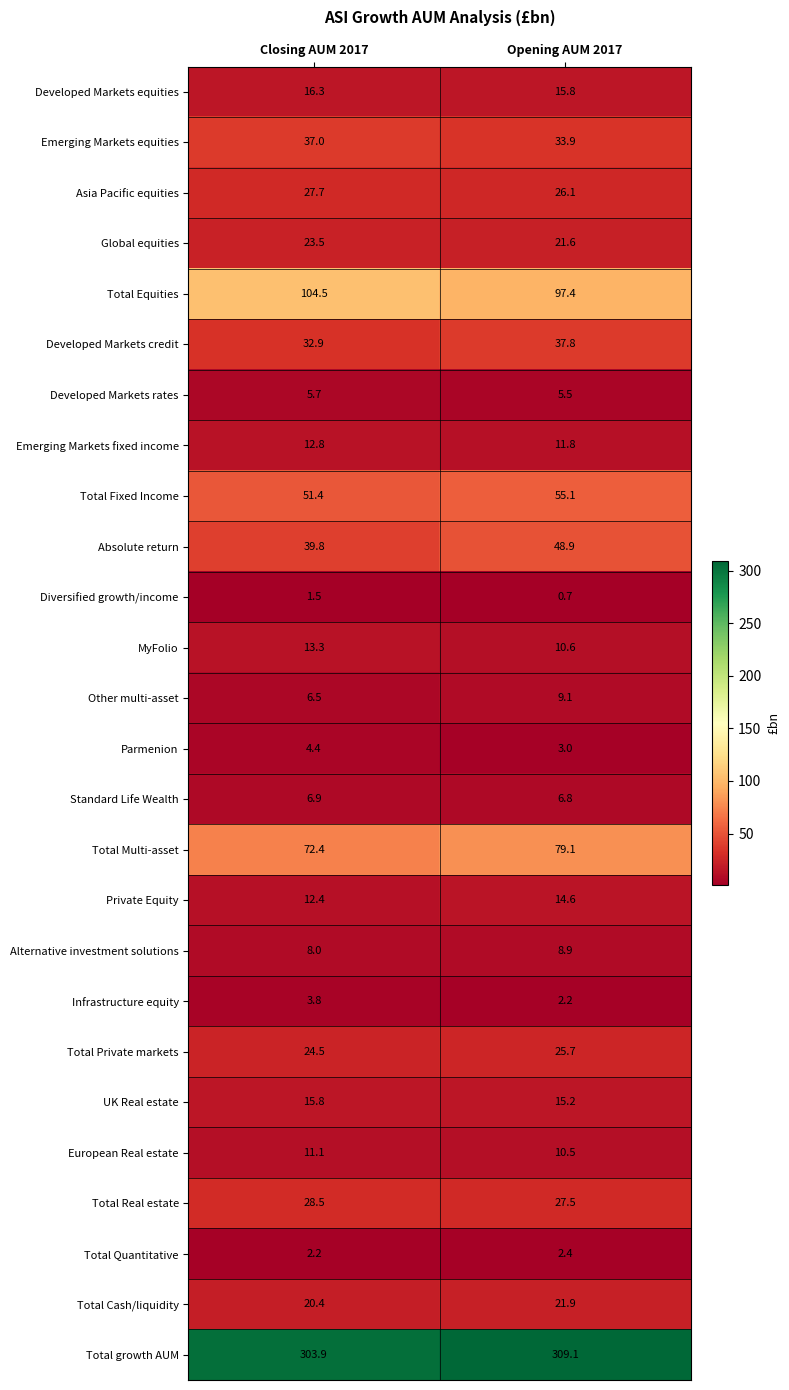

Which category has the lowest value across all series?

Opening AUM 2017